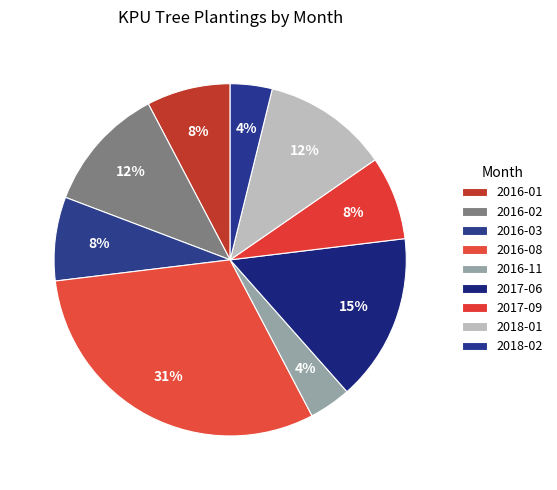

How many segments does this pie chart have?

9